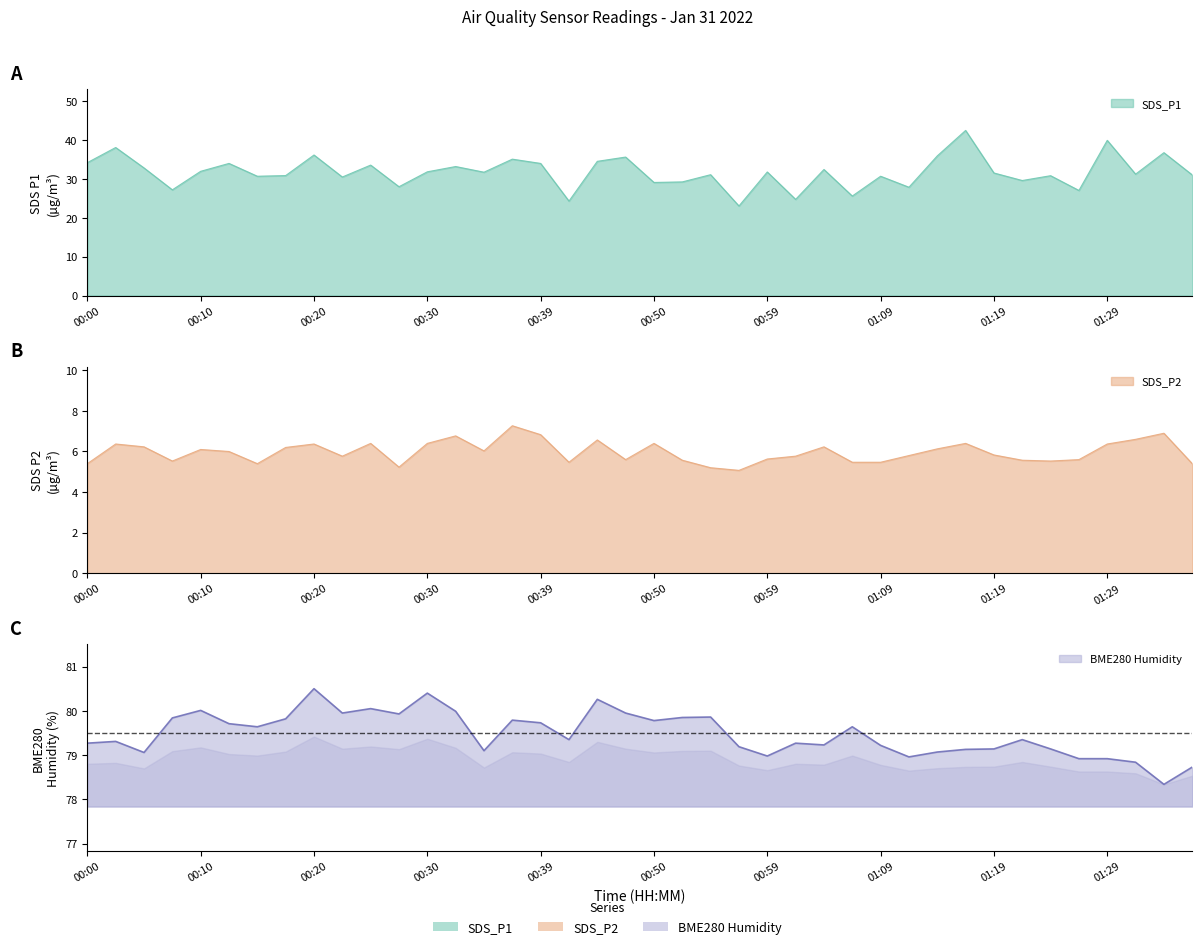

At which category does BME280_humidity reach its first local peak?

00:03